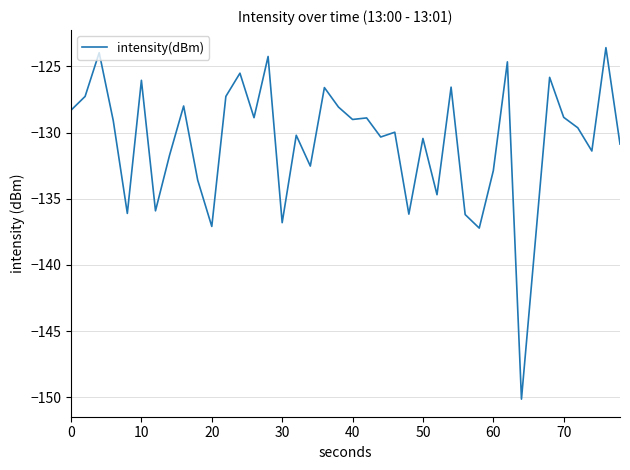

True or false: the data has more than 2 interior local peaks.

True